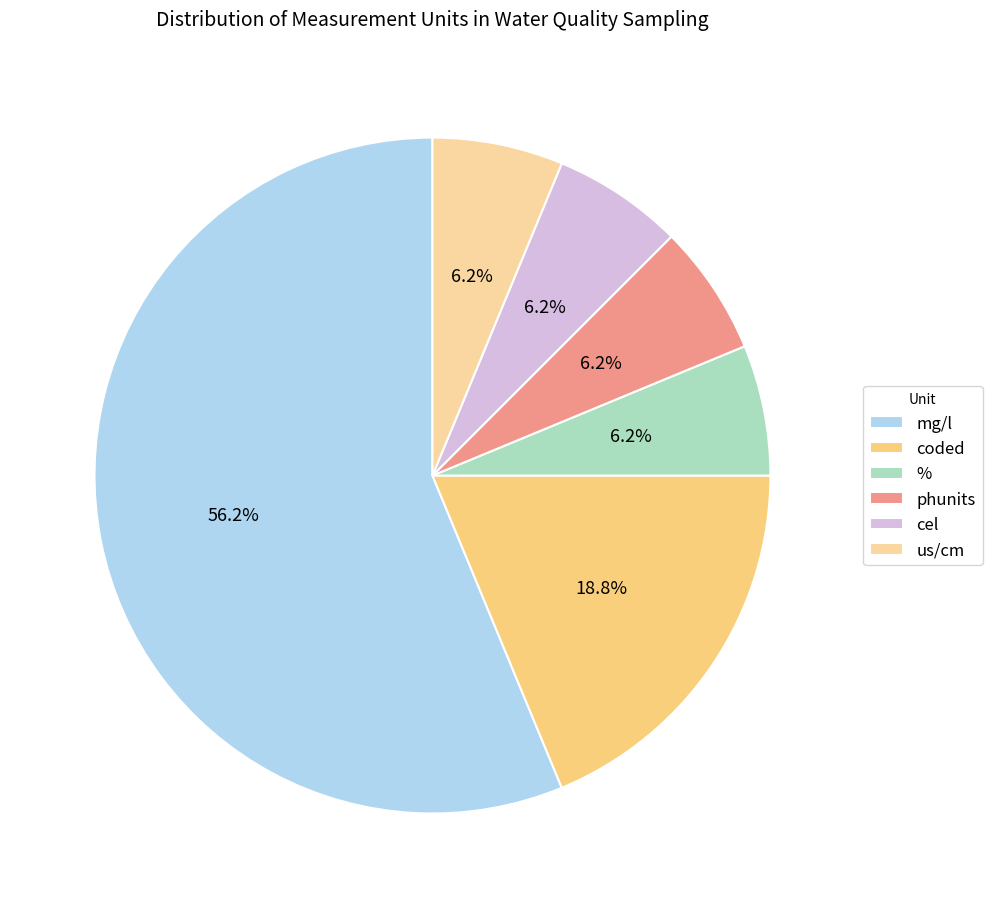

The % slice represents 6% of the pie. True or false?

True